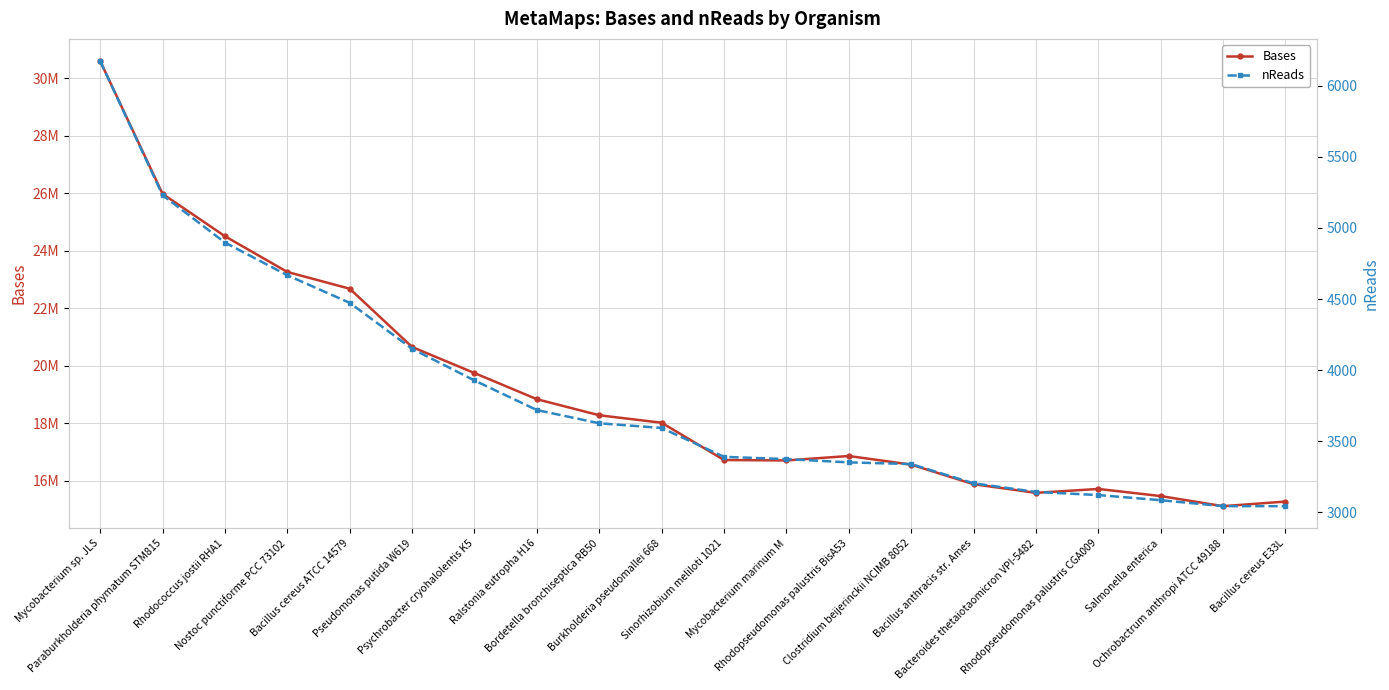

Reading left to right, list all the values displayed in this chart.

Bases: Mycobacterium sp. JLS=30597565	Paraburkholderia phymatum STM815=25981333	Rhodococcus jostii RHA1=24507745	Nostoc punctiforme PCC 73102=23265630	Bacillus cereus ATCC 14579=22682772	Pseudomonas putida W619=20655284	Psychrobacter cryohalolentis K5=19750105	Ralstonia eutropha H16=18840695	Bordetella bronchiseptica RB50=18282103	Burkholderia pseudomallei 668=18022391	Sinorhizobium meliloti 1021=16726527	Mycobacterium marinum M=16710736	Rhodopseudomonas palustris BisA53=16865980	Clostridium beijerinckii NCIMB 8052=16565958	Bacillus anthracis str. Ames=15884884	Bacteroides thetaiotaomicron VPI-5482=15584179	Rhodopseudomonas palustris CGA009=15719936	Salmonella enterica=15472513	Ochrobactrum anthropi ATCC 49188=15121206	Bacillus cereus E33L=15281043
nReads: Mycobacterium sp. JLS=6173	Paraburkholderia phymatum STM815=5230	Rhodococcus jostii RHA1=4897	Nostoc punctiforme PCC 73102=4667	Bacillus cereus ATCC 14579=4473	Pseudomonas putida W619=4150	Psychrobacter cryohalolentis K5=3927	Ralstonia eutropha H16=3719	Bordetella bronchiseptica RB50=3626	Burkholderia pseudomallei 668=3593	Sinorhizobium meliloti 1021=3390	Mycobacterium marinum M=3374	Rhodopseudomonas palustris BisA53=3351	Clostridium beijerinckii NCIMB 8052=3339	Bacillus anthracis str. Ames=3204	Bacteroides thetaiotaomicron VPI-5482=3143	Rhodopseudomonas palustris CGA009=3121	Salmonella enterica=3085	Ochrobactrum anthropi ATCC 49188=3043	Bacillus cereus E33L=3043